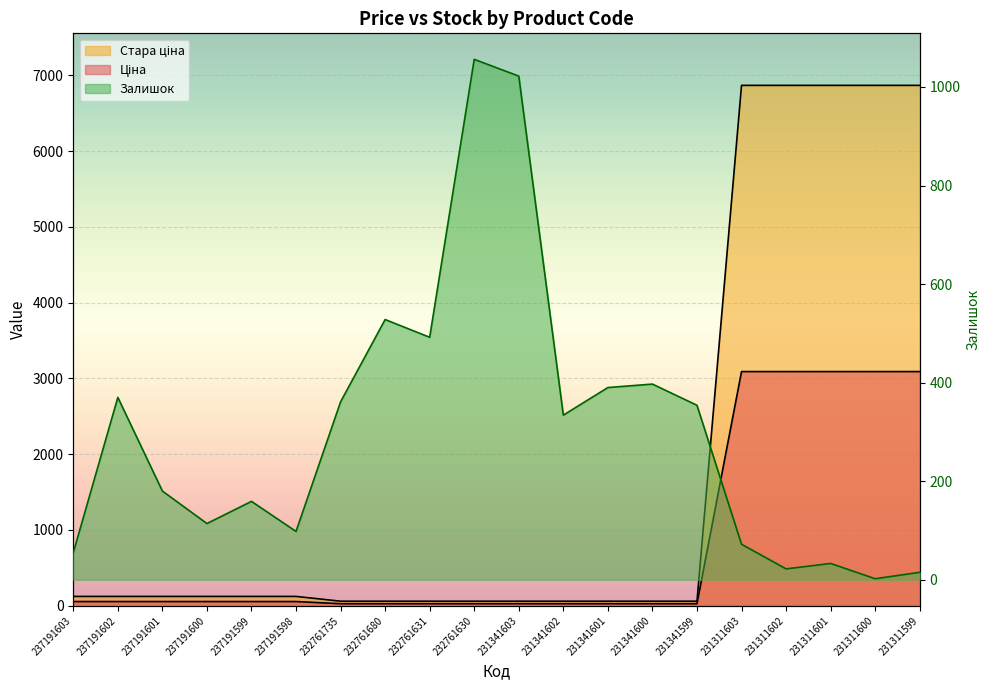

What is the value of the Ціна point at the 9th from the left?

27.0